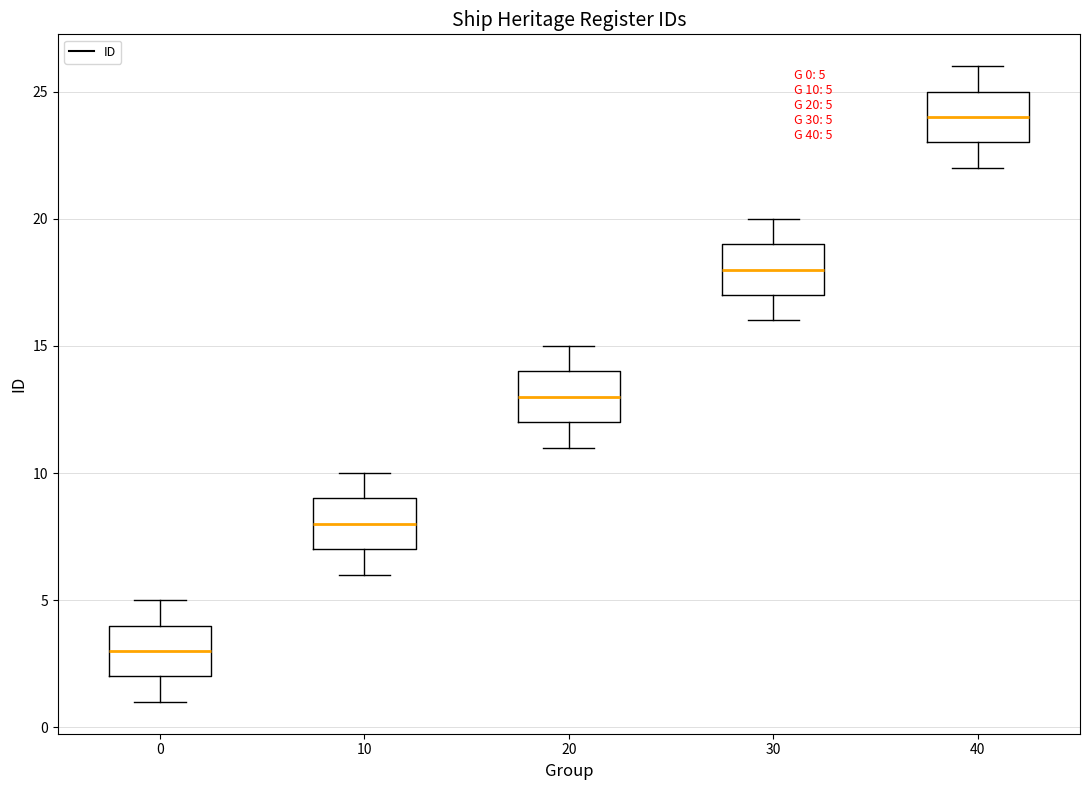

Which box's median line is the highest?

40